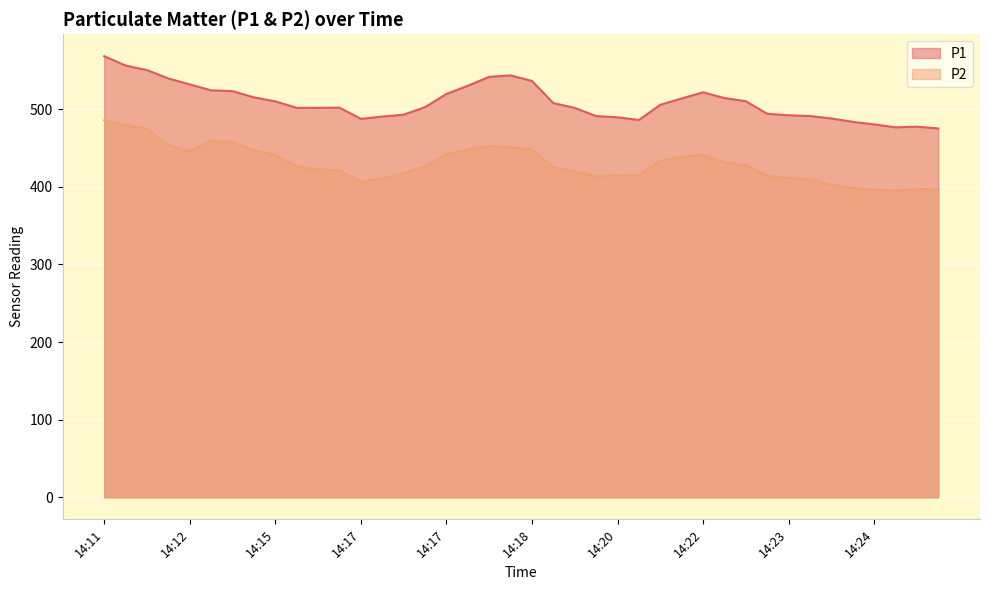

What is the greatest value displayed?

568.4